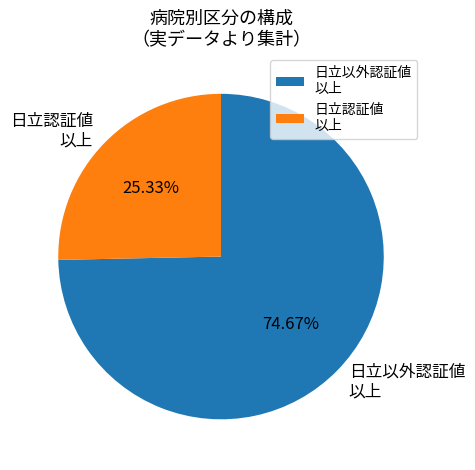

Do 日立以外認証値 以上 and 日立認証値 以上 together represent more than half of the pie?

Yes